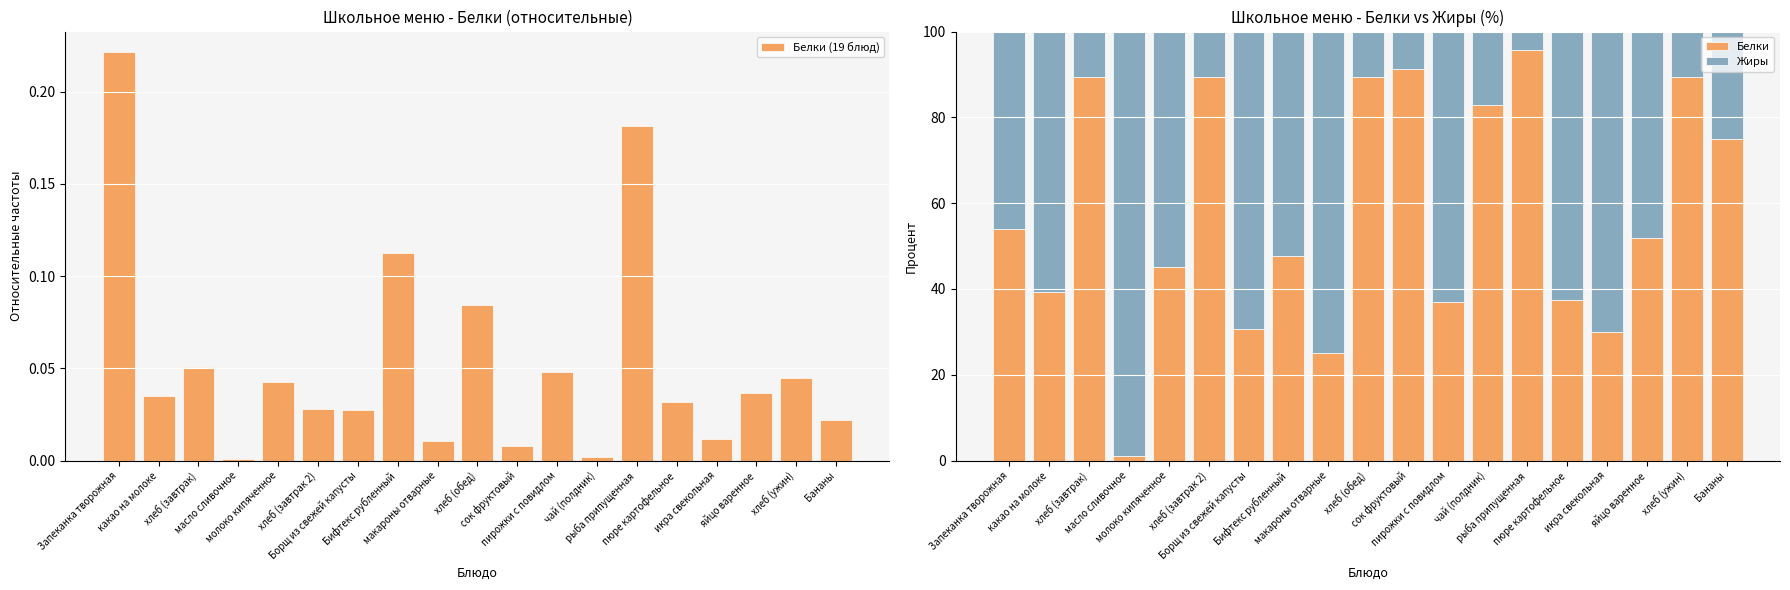

What is the label of the 7th bar from the left?

Борщ из свежей капусты